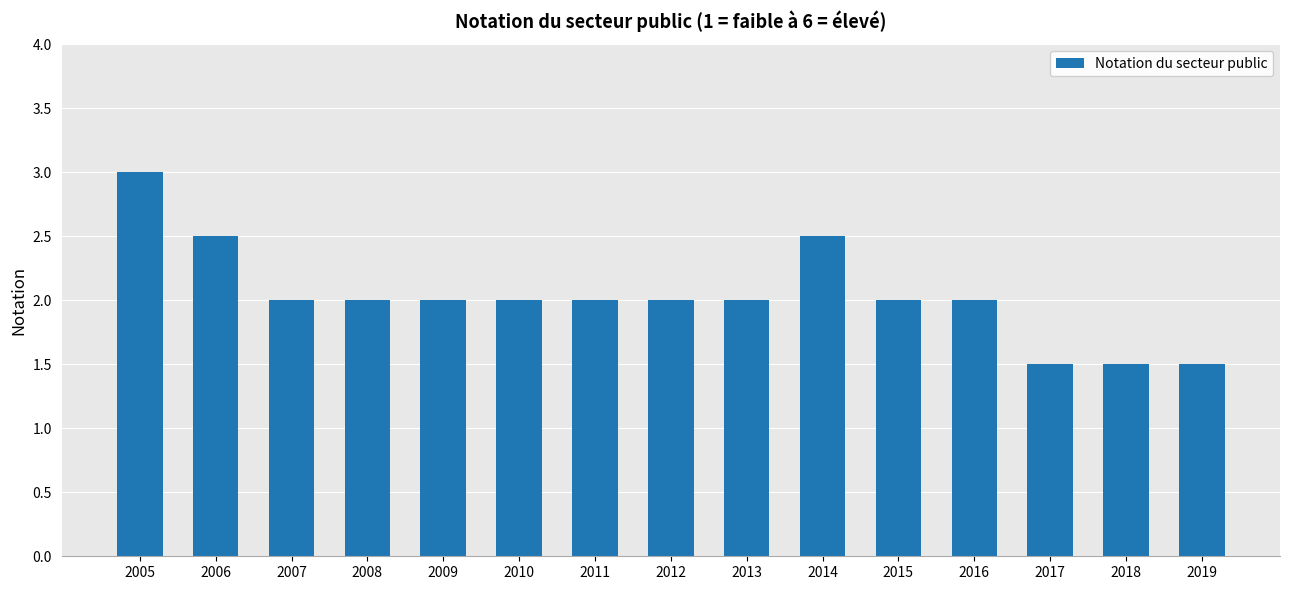

Reading left to right, list all the values displayed in this chart.

3.0	2.5	2.0	2.0	2.0	2.0	2.0	2.0	2.0	2.5	2.0	2.0	1.5	1.5	1.5